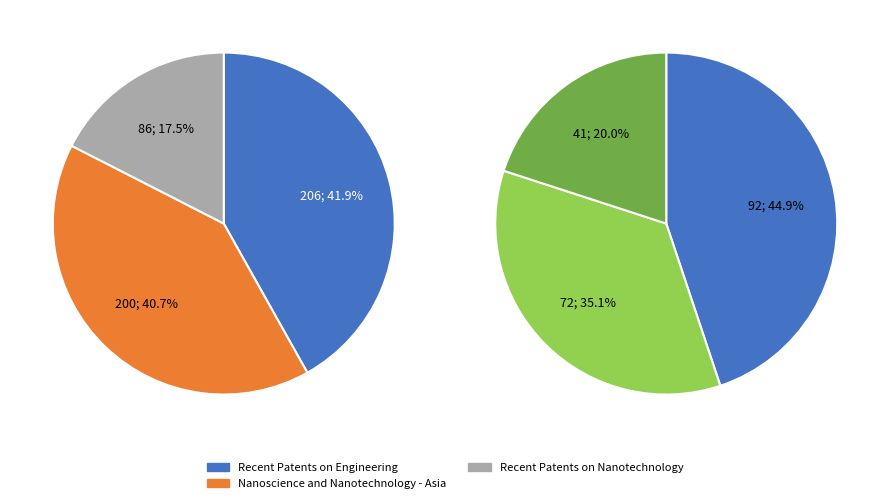

Between Recent Patents on Engineering and Recent Patents on Nanotechnology, which is larger?

Recent Patents on Engineering